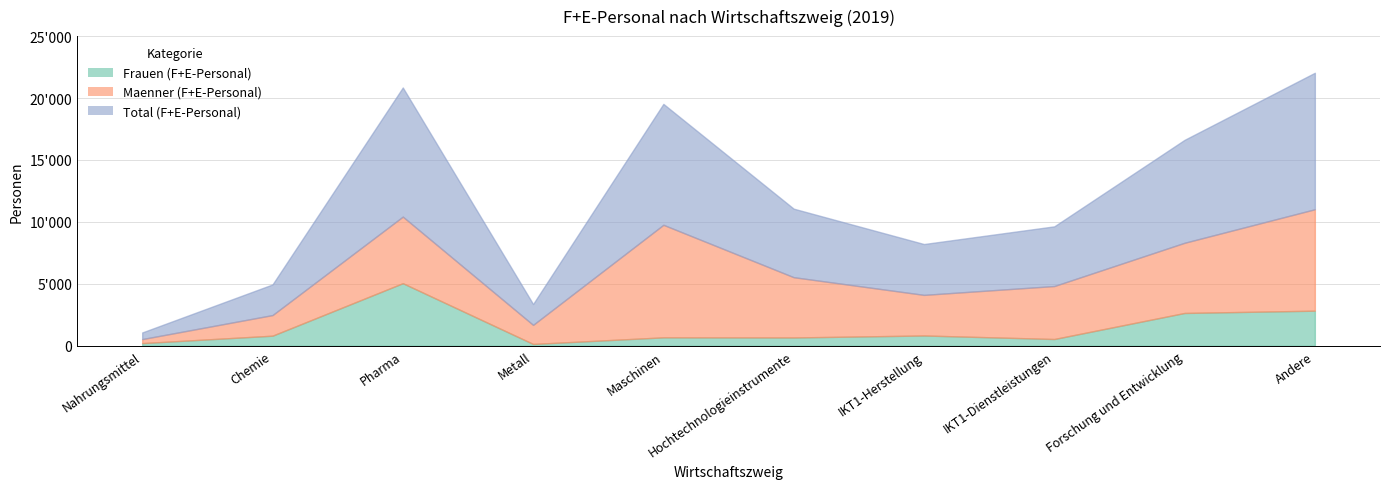

What is the label of the 6th point from the left?

Hochtechnologieinstrumente